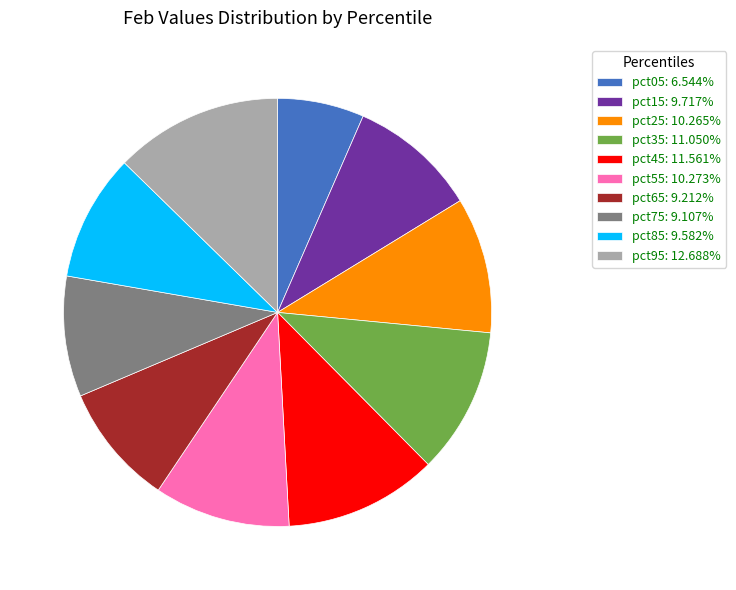

How many slices are in this pie chart?

10